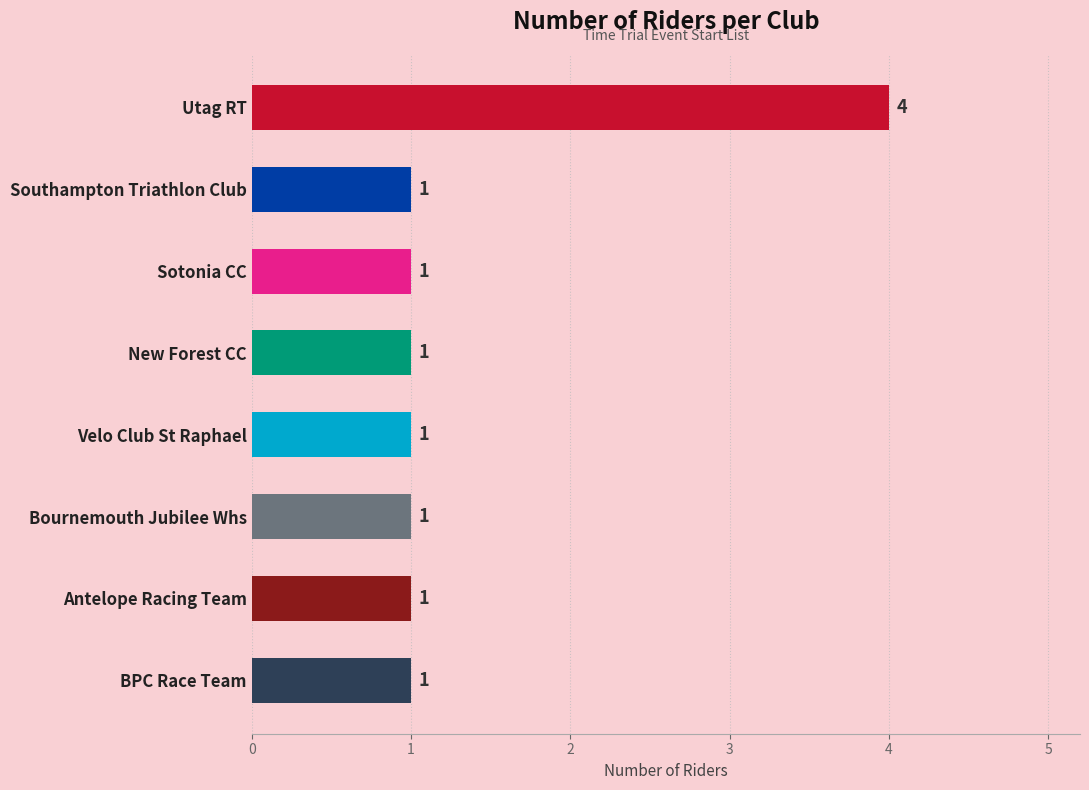

At which category does the chart reach its peak across all series?

Utag RT